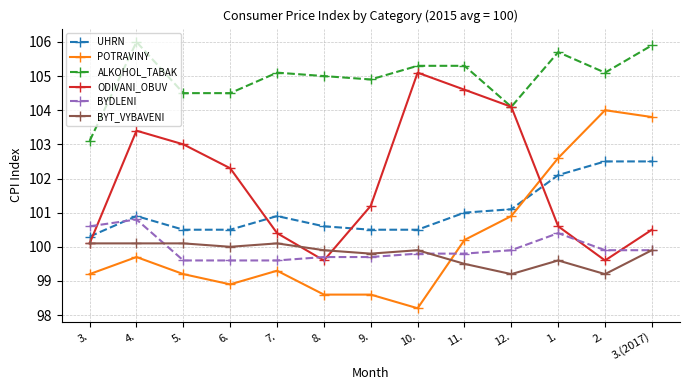

What is the label of the 10th point from the right?

6.